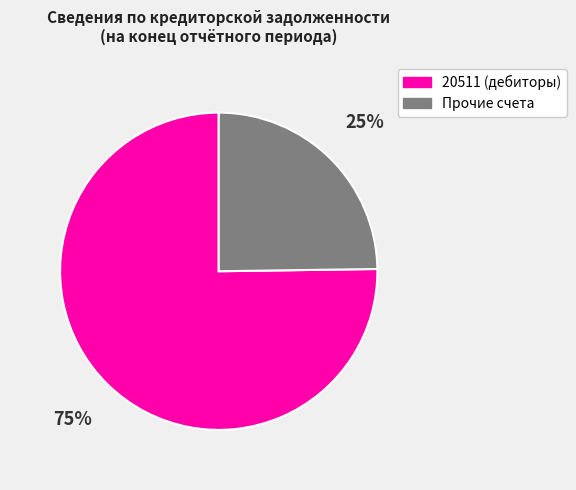

To the nearest percent, what is the difference between the largest and smallest slice percentages?

50%